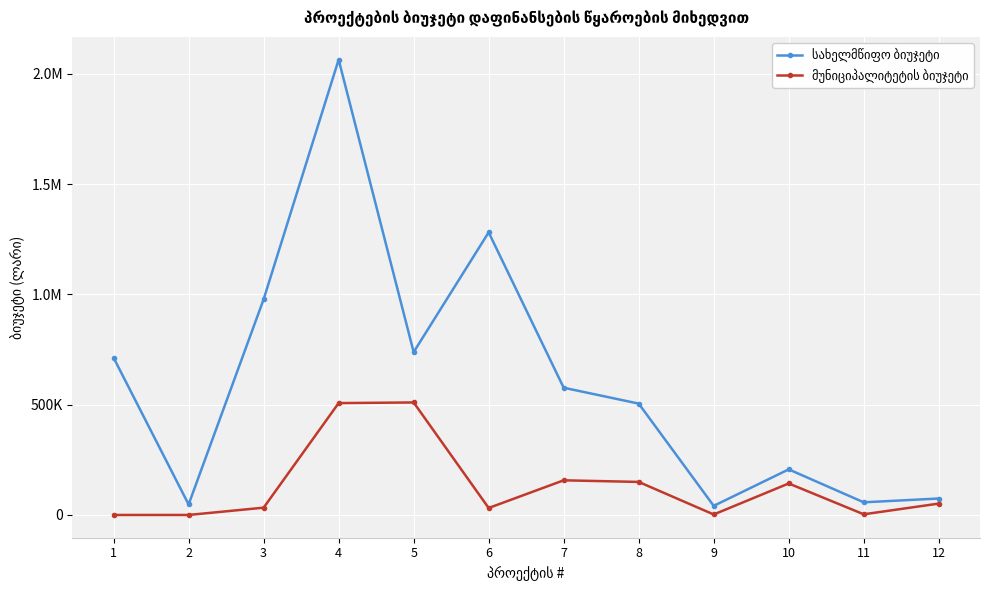

Does the chart have visible grid lines?

Yes